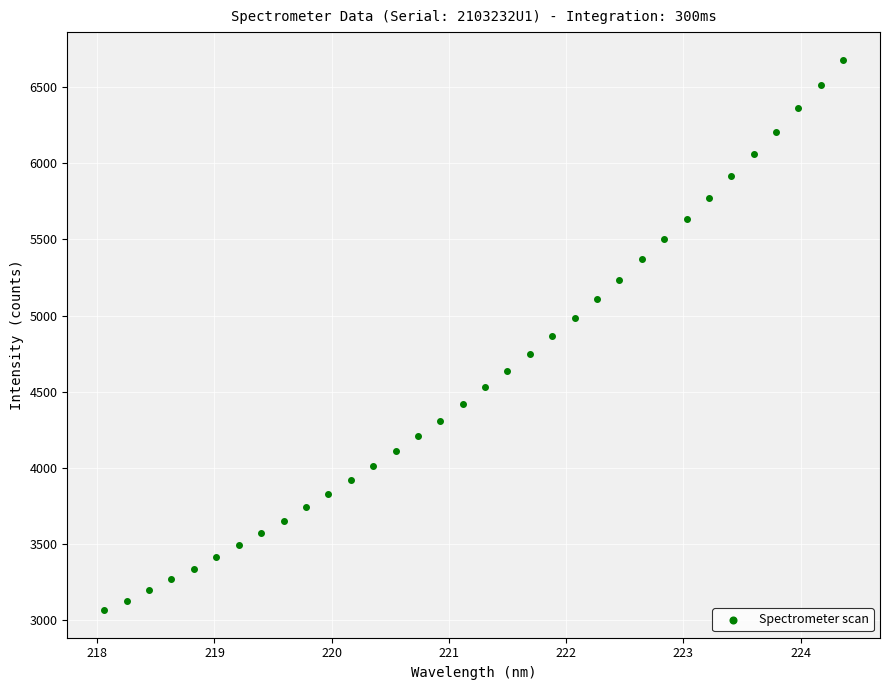

What is the range of X values (max minus min)?

6.3